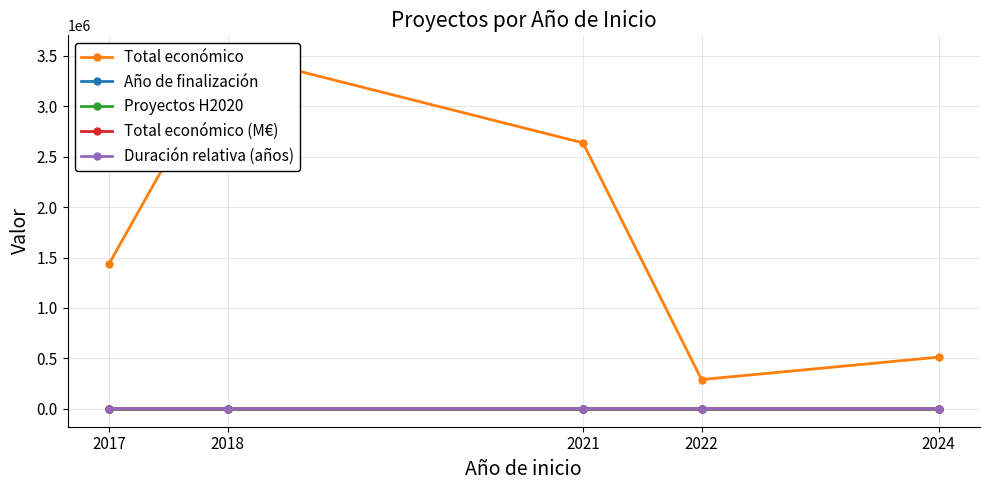

How many lines are shown in the chart?

5